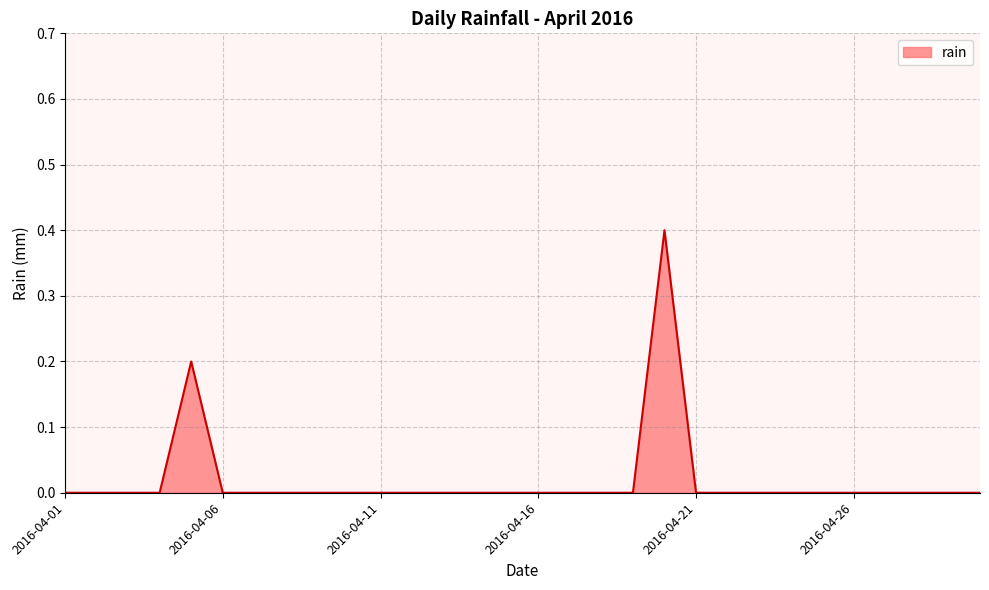

What is the greatest value displayed?

0.4